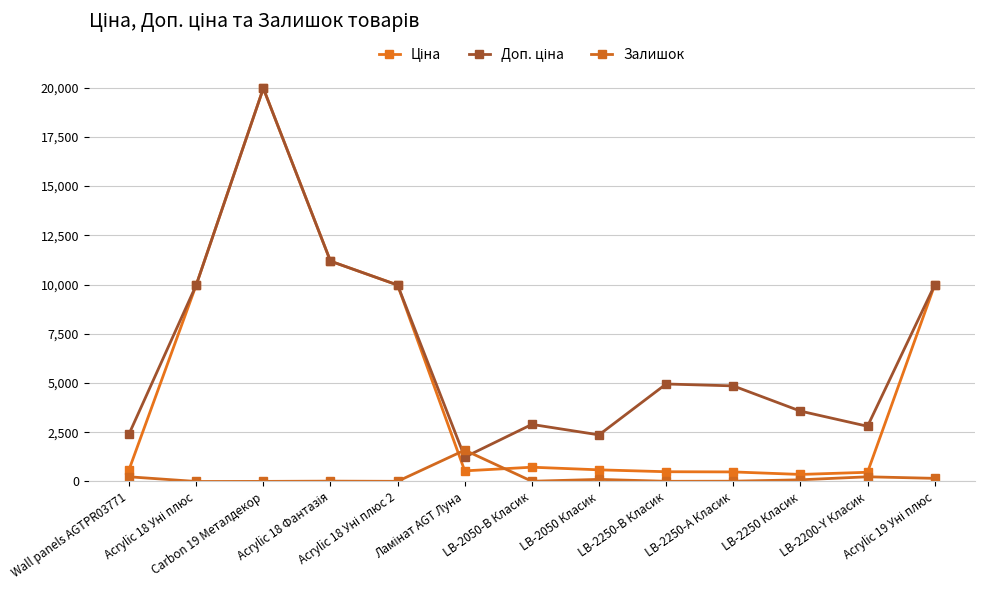

Which series ends up on top after the final intersection of Залишок and Ціна?

Ціна